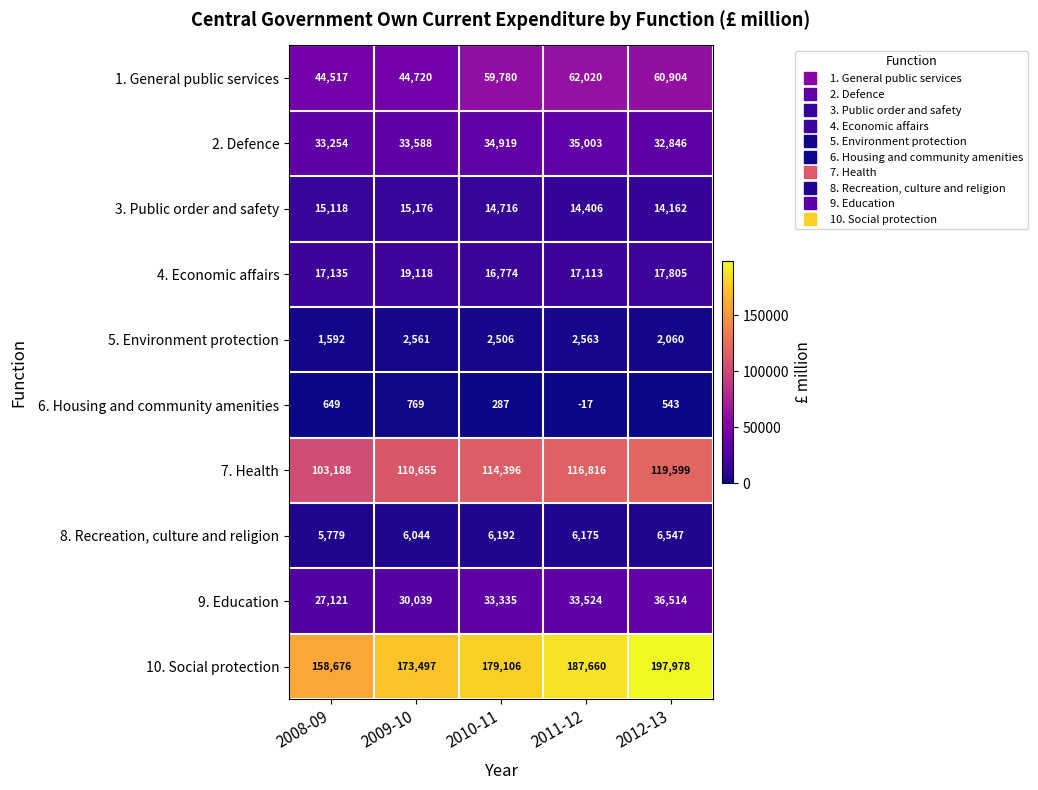

Which series has the largest total across all categories?

10. Social protection